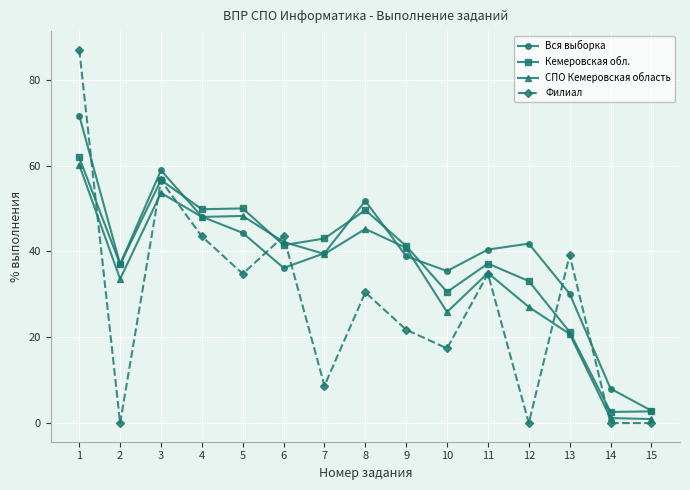

What is the total value across all series at 13?

111.2